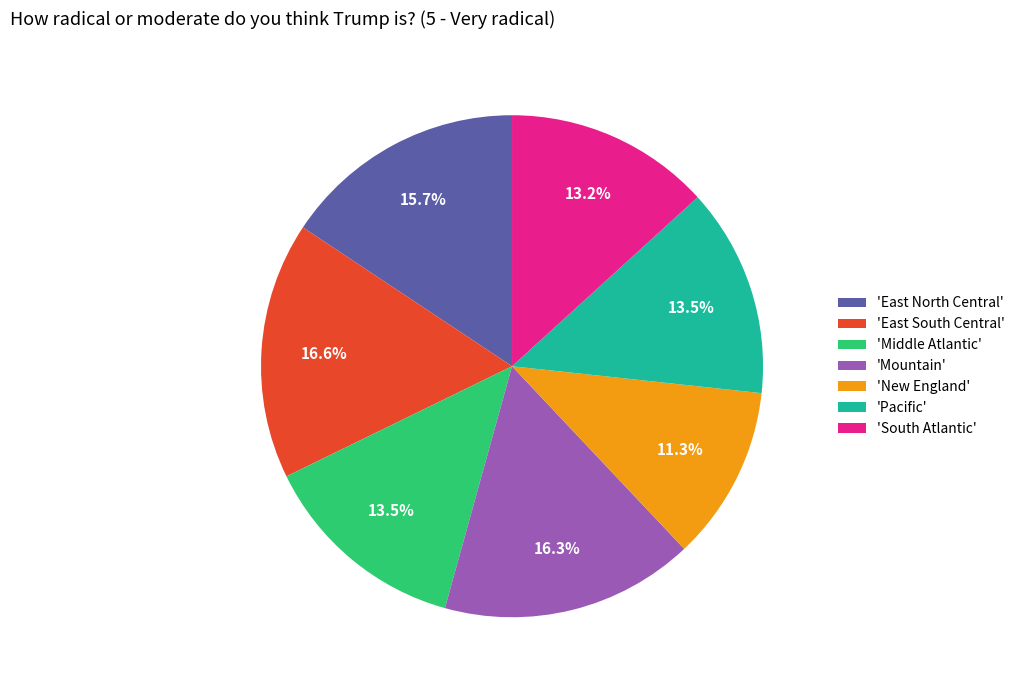

Which slice is the smallest?

'New England'